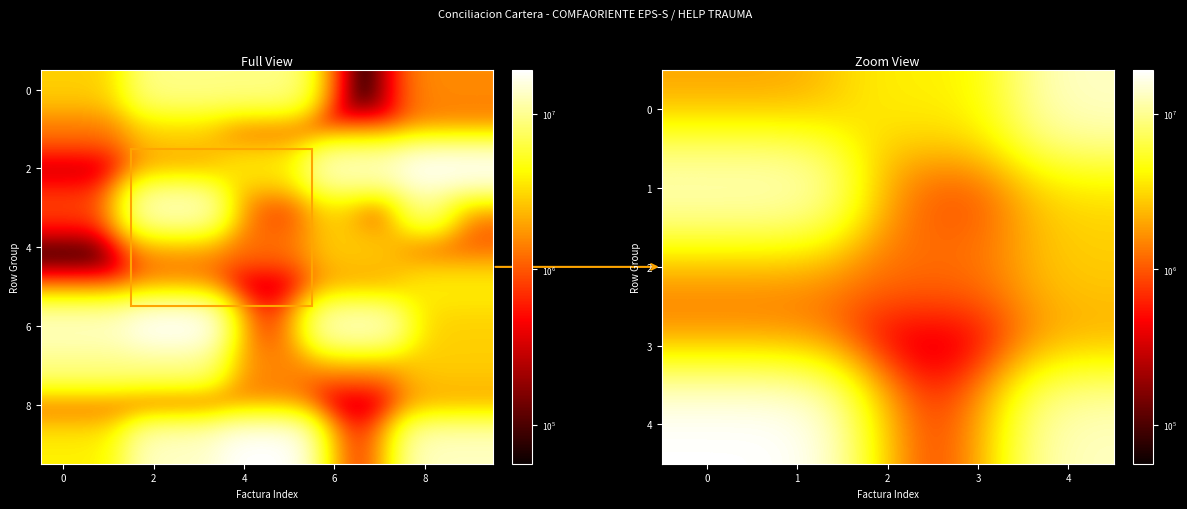

The value of Row 8 at 4 is 4543886. True or false?

False